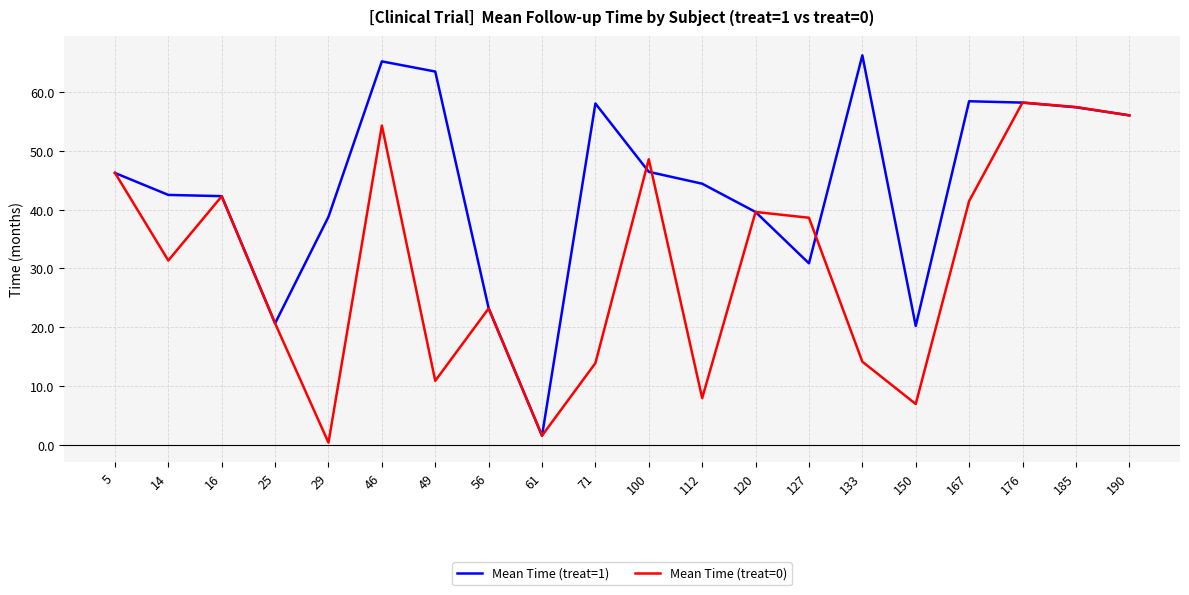

Rank the series by their maximum value, from highest to lowest.

Mean Time (treat=1), Mean Time (treat=0)